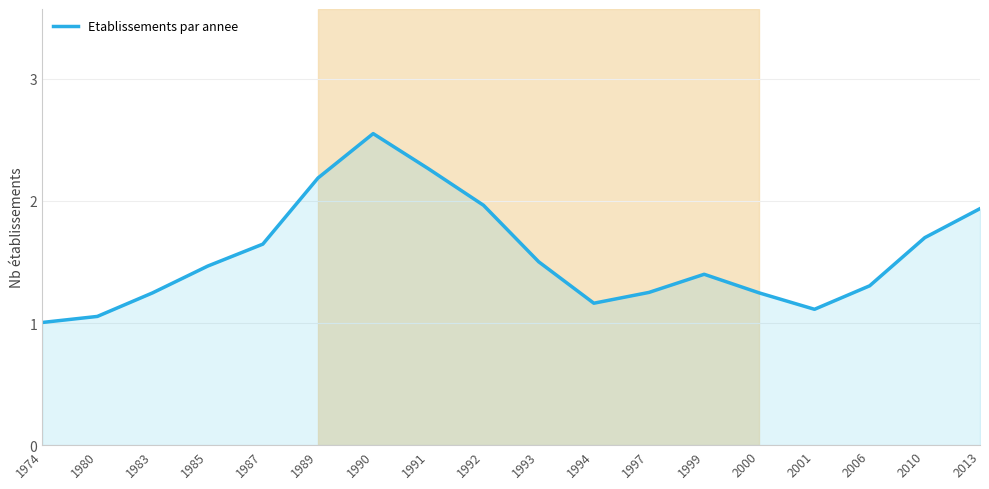

True or false: the data shows 1.4 at 1999.

True